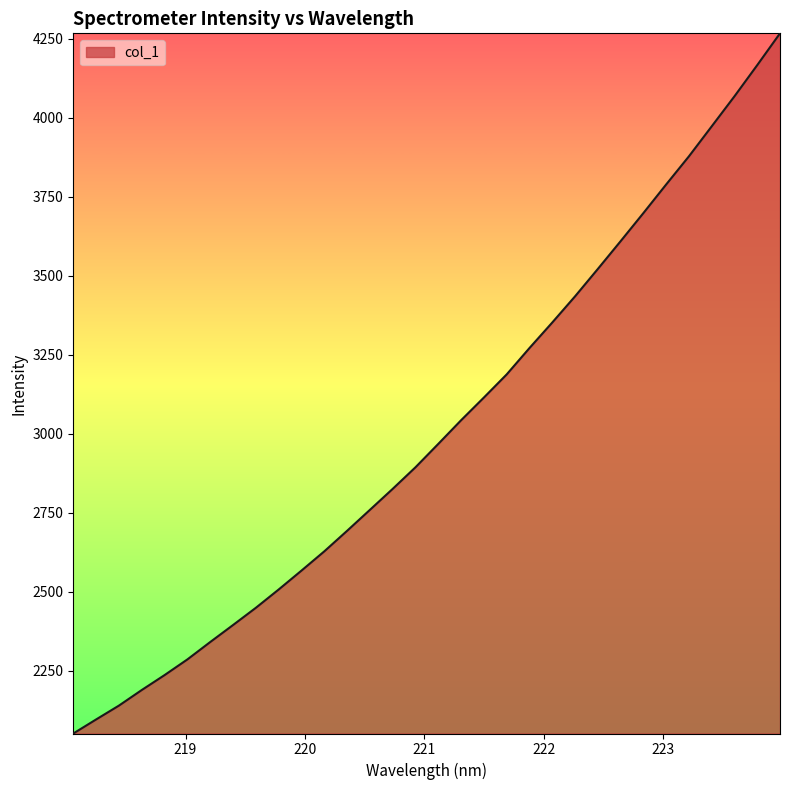

How many distinct data groups are displayed?

1